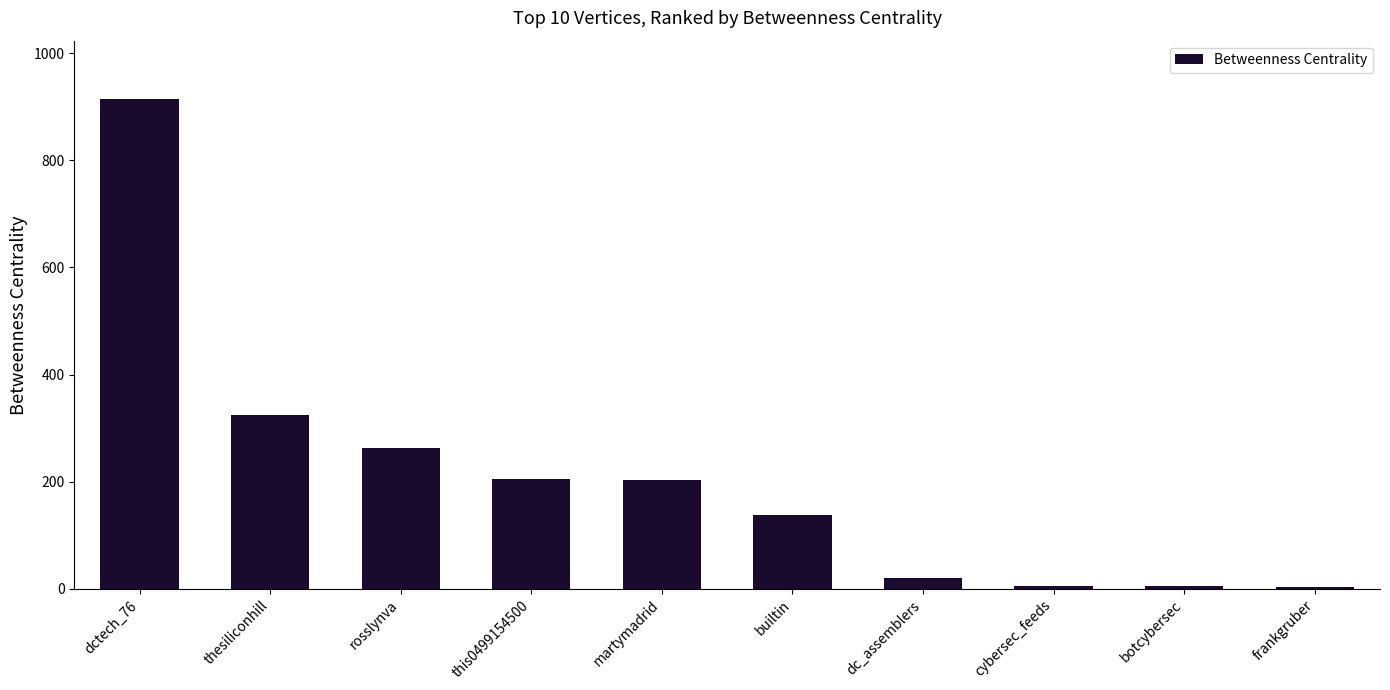

What is the sum of all values?

2080.6